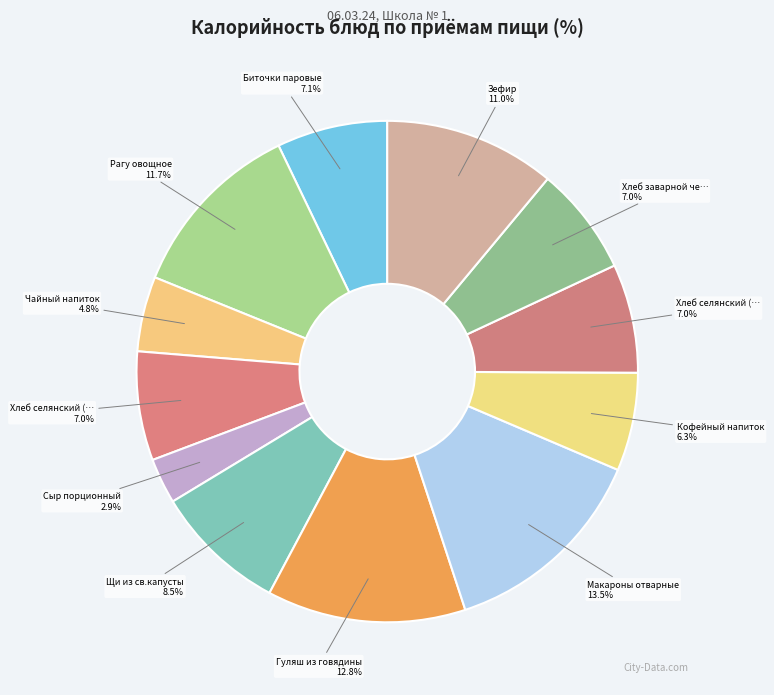

How many slices are in this pie chart?

12